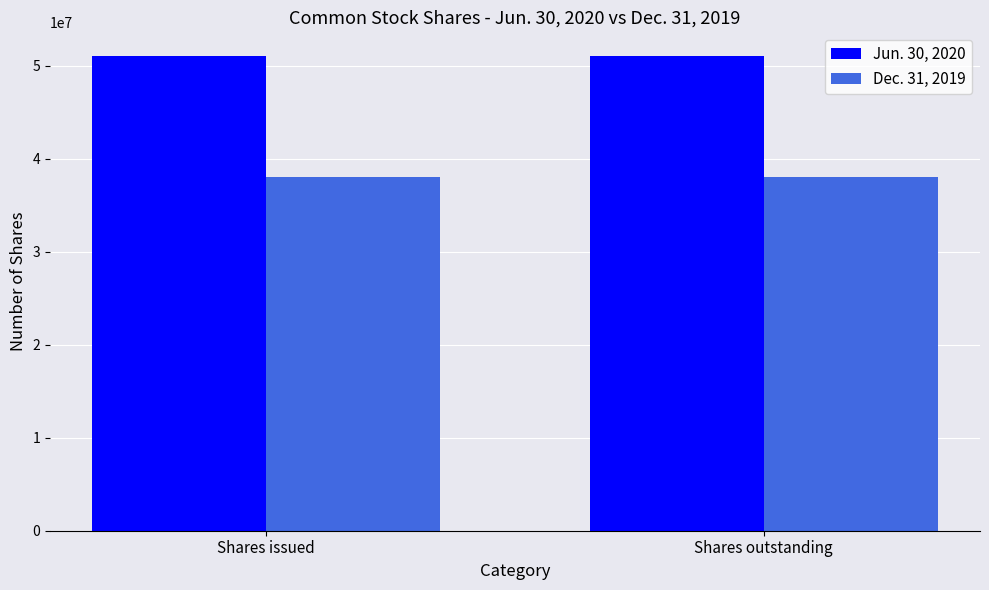

Rank the series at Shares outstanding from highest to lowest value.

Jun. 30, 2020, Dec. 31, 2019